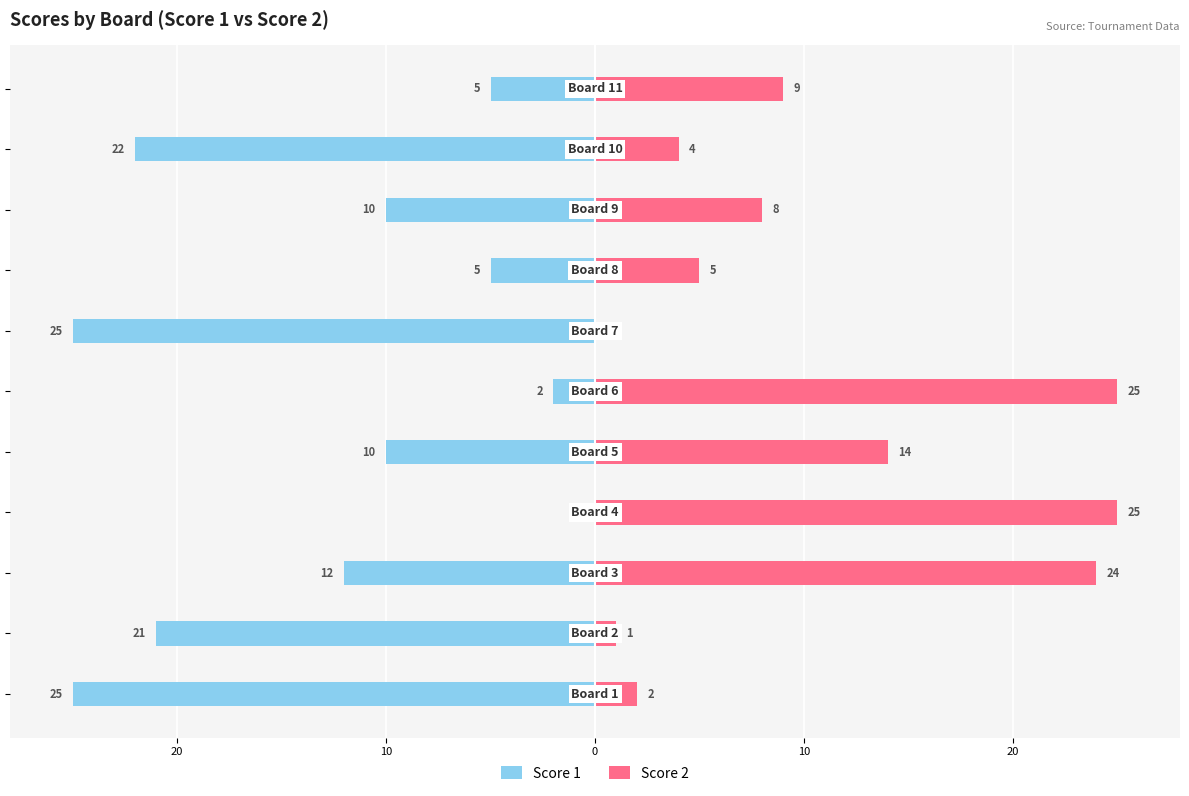

Is it true that Score 2 equals 25 at 0?

True